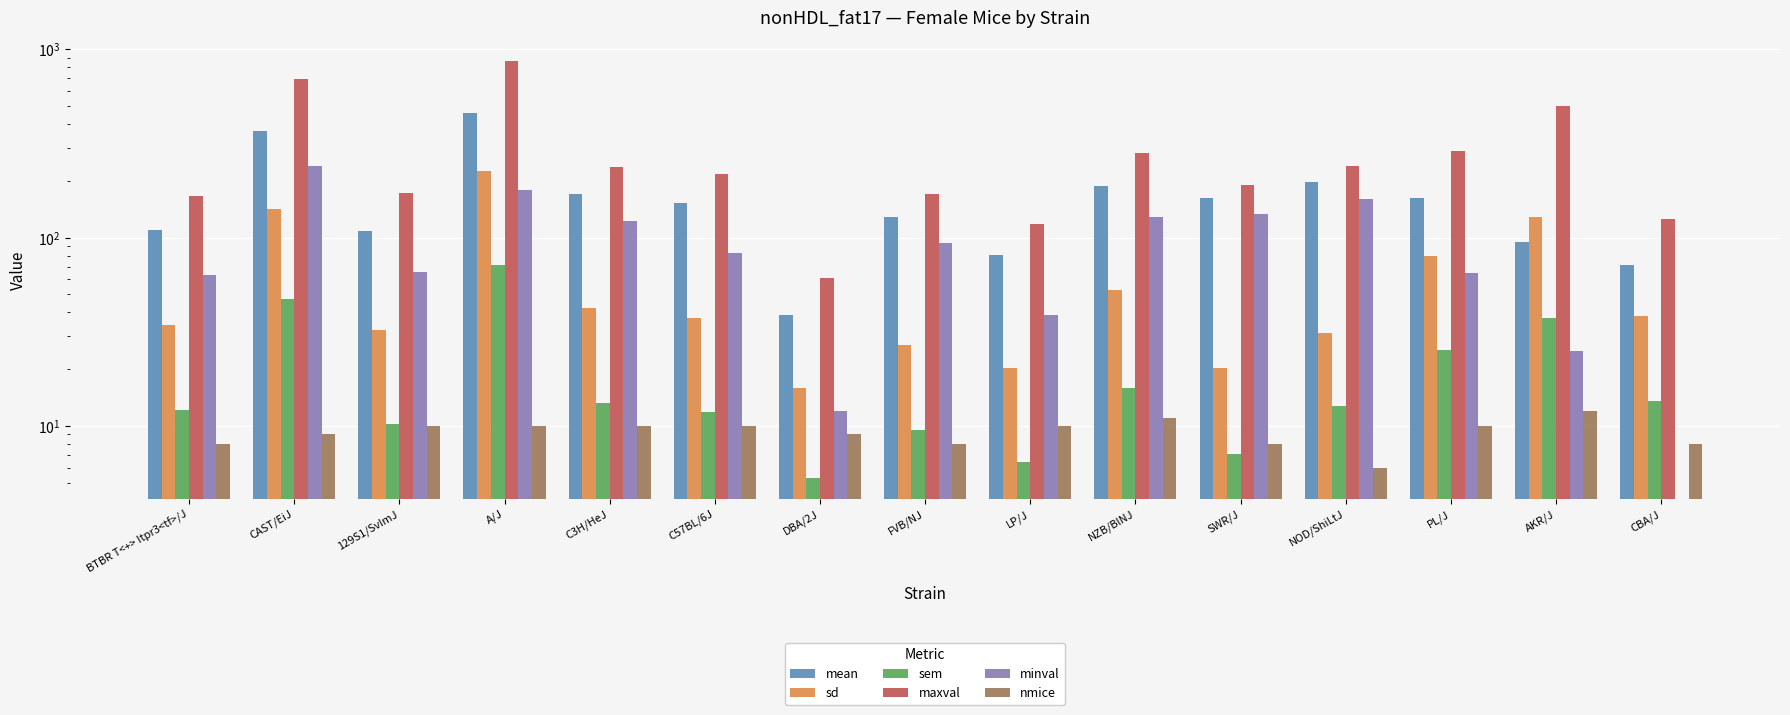

What is the value of the sd bar at the 6th from the left?

37.3